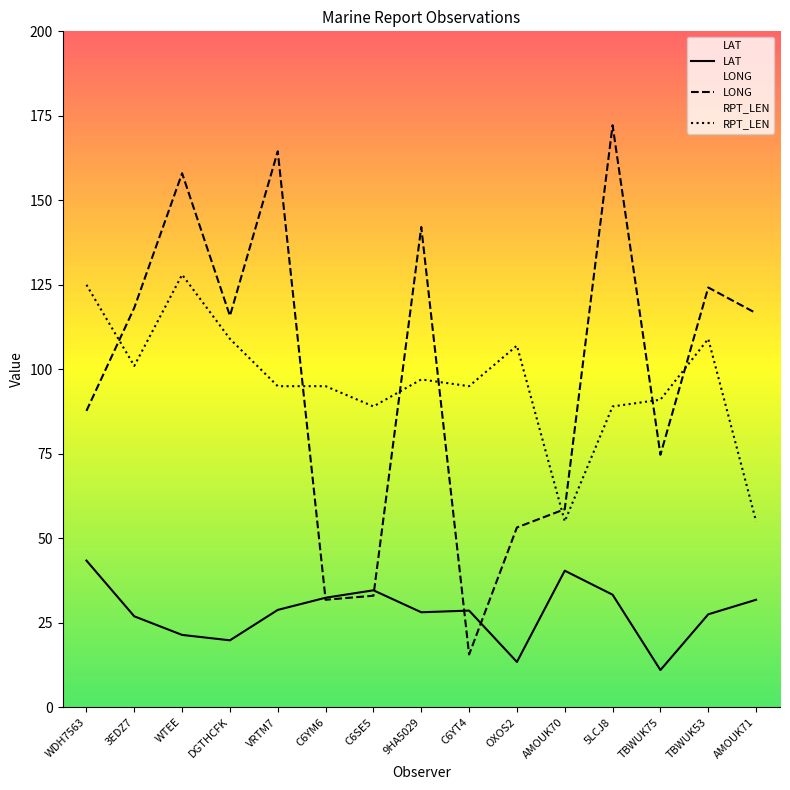

List the labels in order of LAT value, smallest first.

TBWUK75, OXOS2, DGTHCFK, WTEE, 3EDZ7, TBWUK53, 9HA5029, C6YT4, VRTM7, AMOUK71, C6YM6, 5LCJ8, C6SE5, AMOUK70, WDH7563